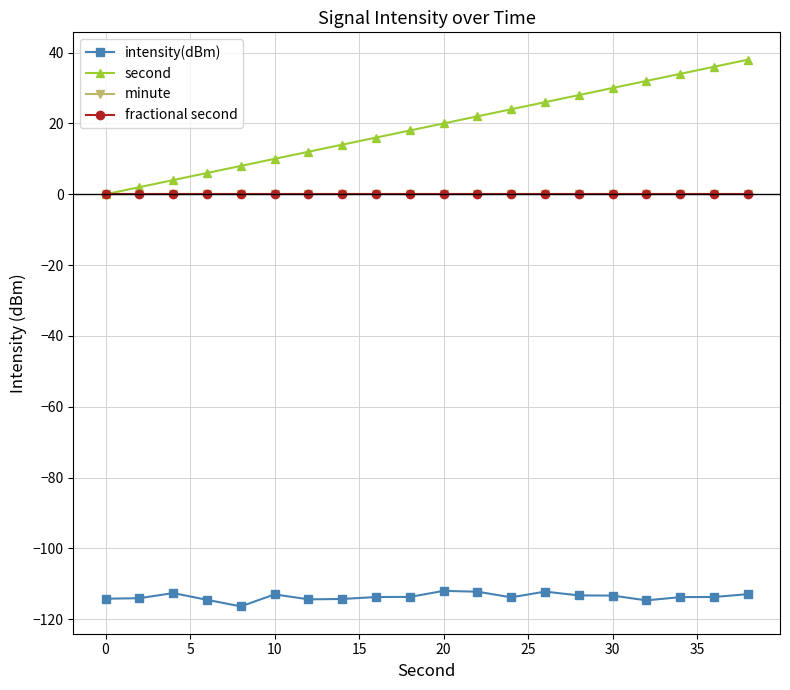

Which series has the widest spread of values?

second